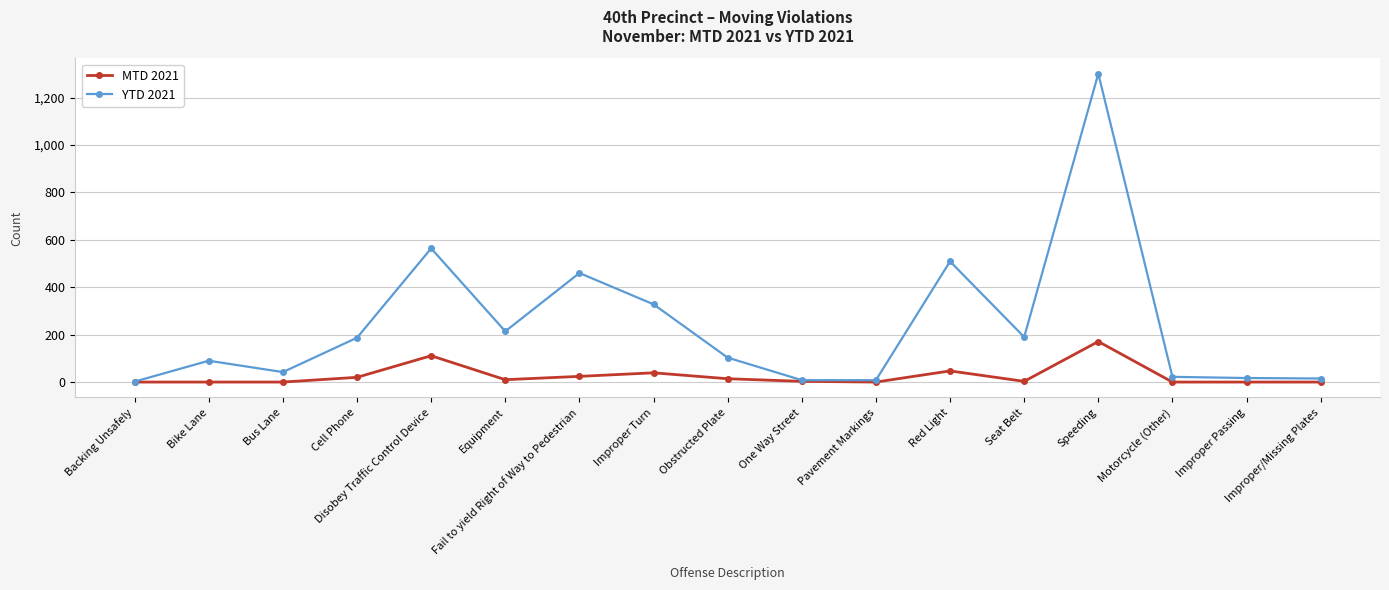

Rank the series by their average value, from lowest to highest.

MTD 2021, YTD 2021